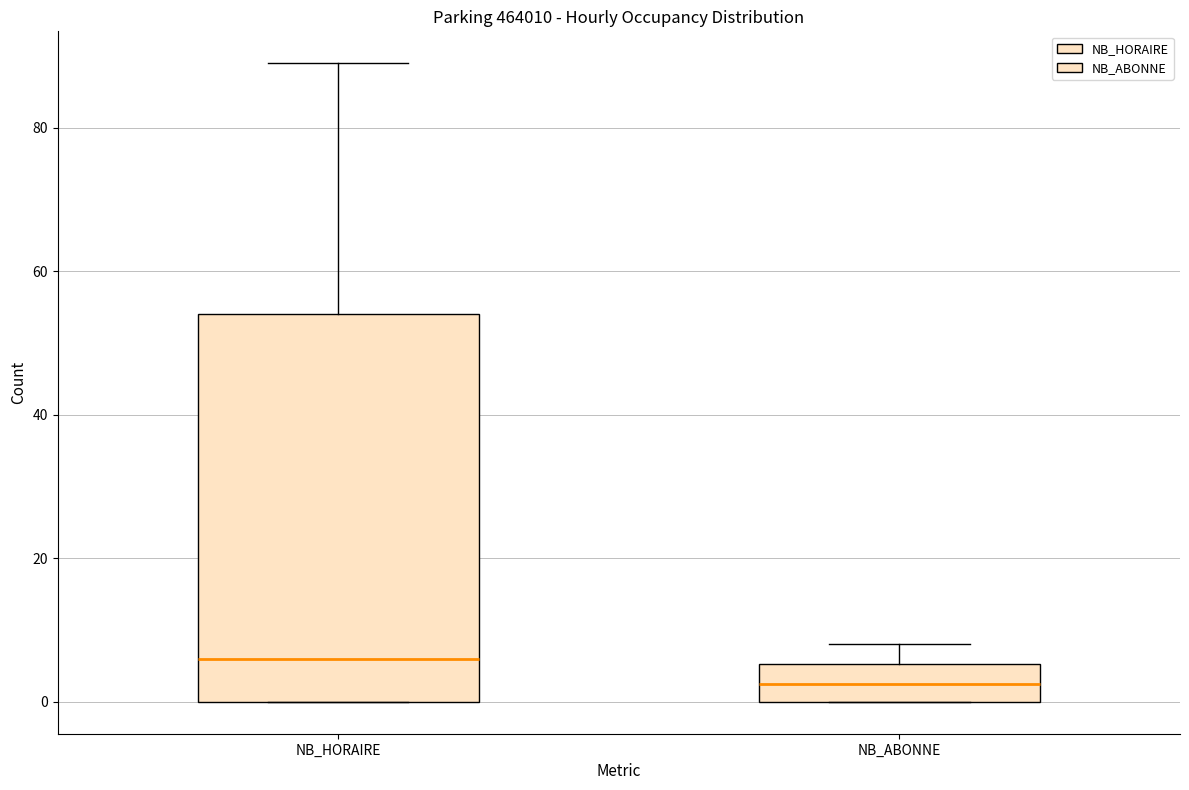

Which box's median line is the lowest?

NB_ABONNE